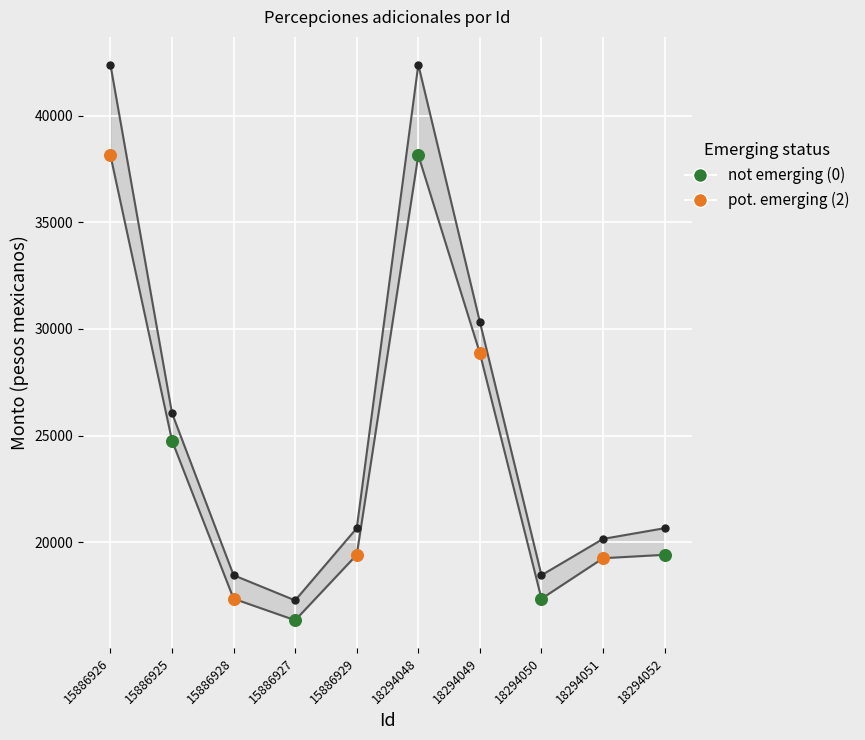

Which series has the largest total across all categories?

pot. emerging (2)